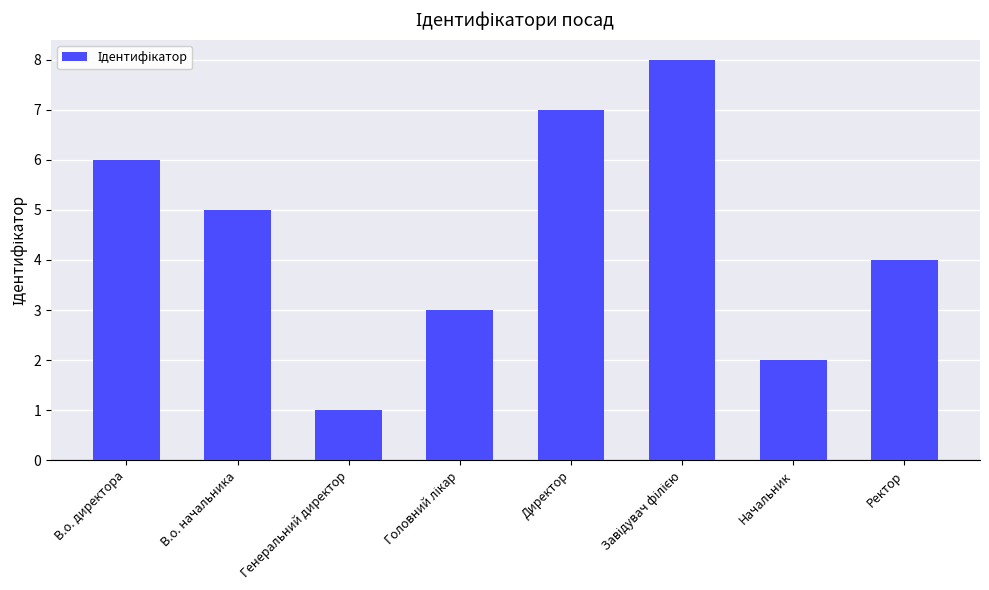

Reading left to right, list all the values displayed in this chart.

6	5	1	3	7	8	2	4